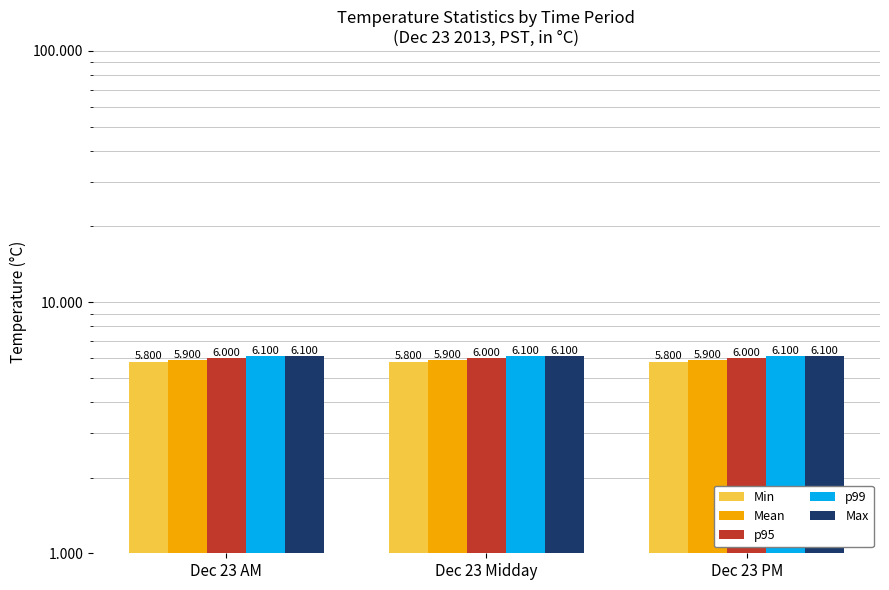

What is the highest value of the Mean series?

5.9